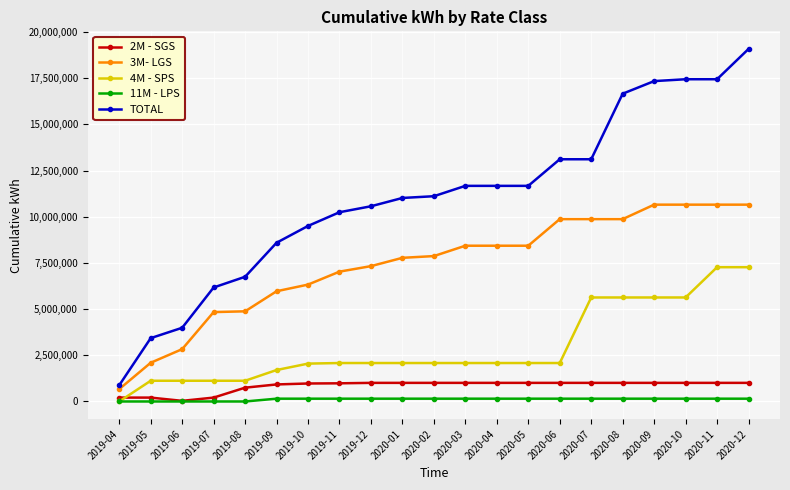

Which series changed the most between 2020-01 and 2020-12?

TOTAL